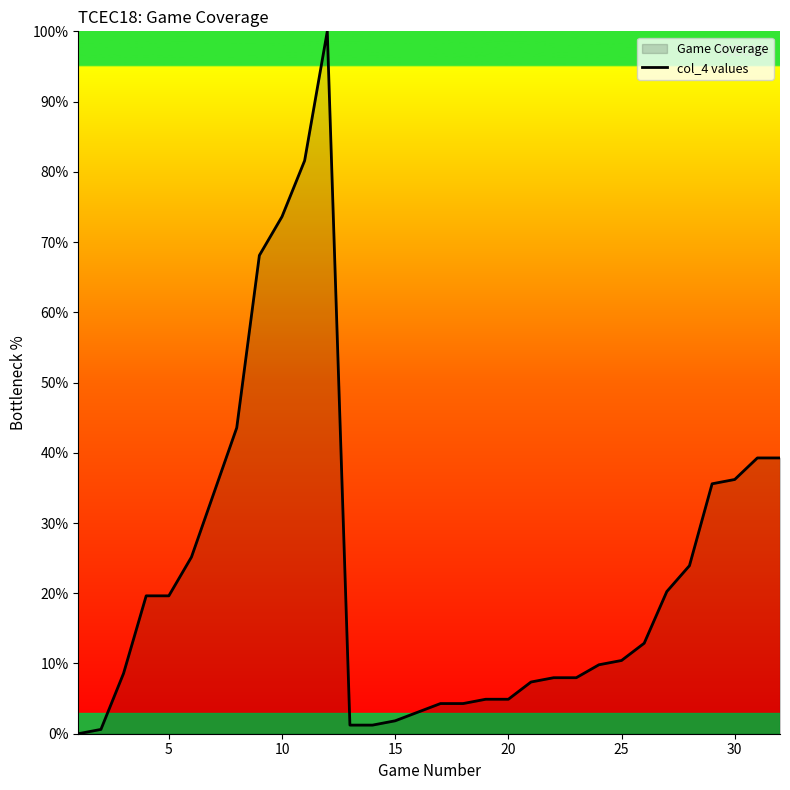

How many lines are shown in the chart?

1